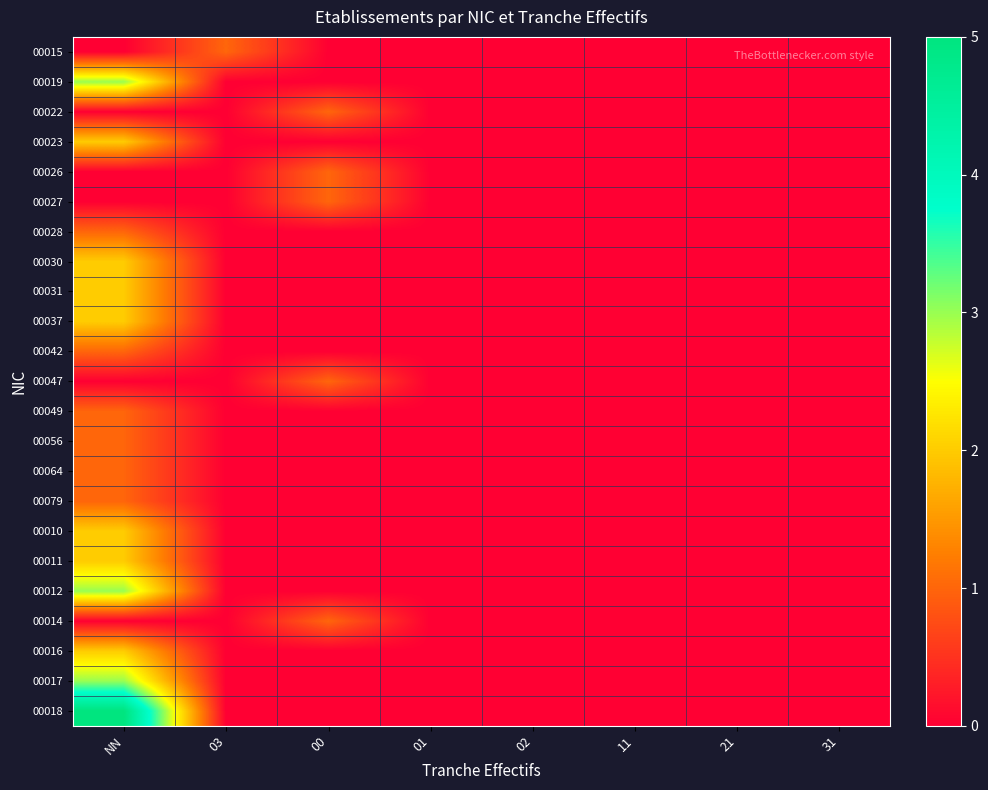

Which has a higher value, NN or 01?

NN